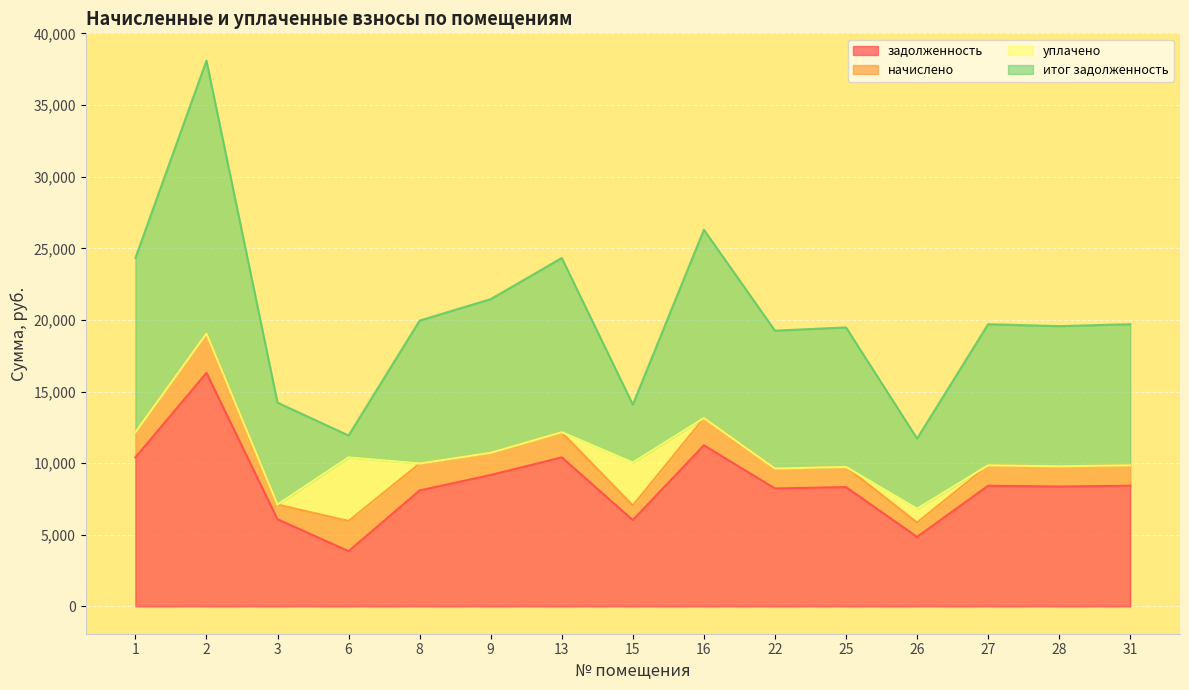

Which has a higher value, 9 or 13?

13